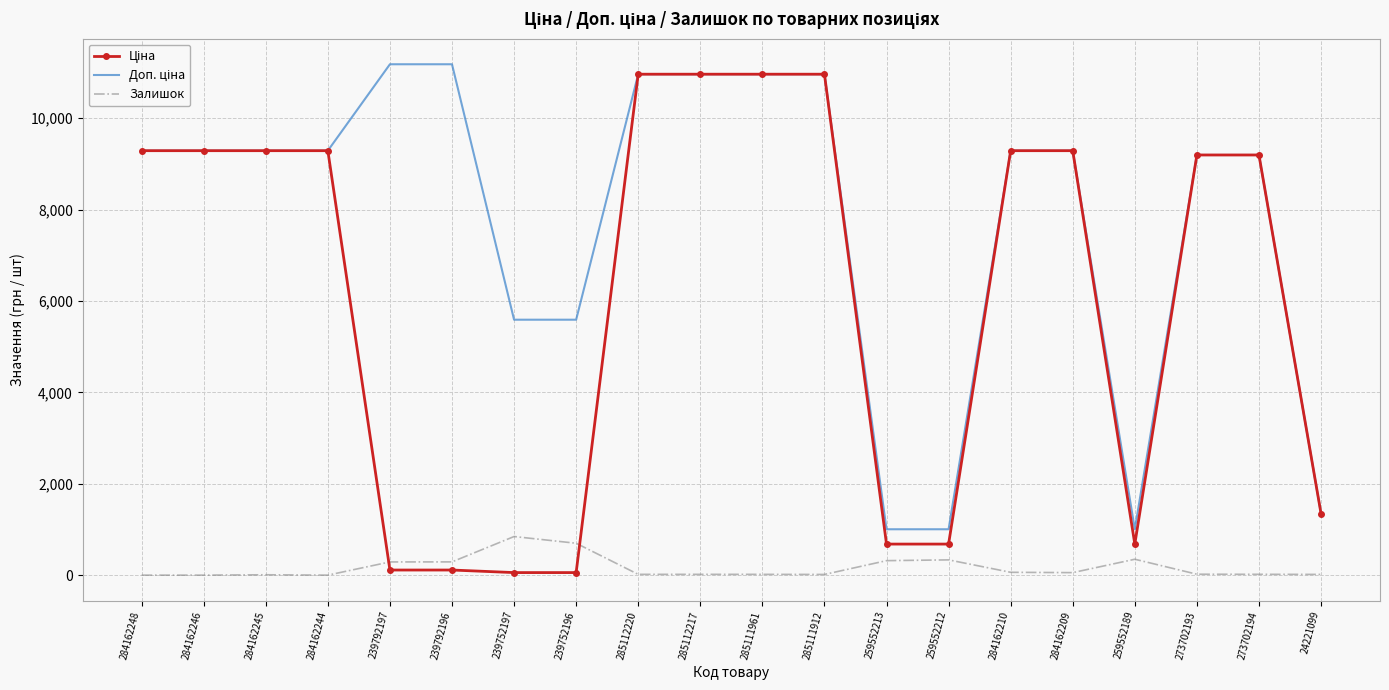

What is the maximum value shown in the chart?

11182.0